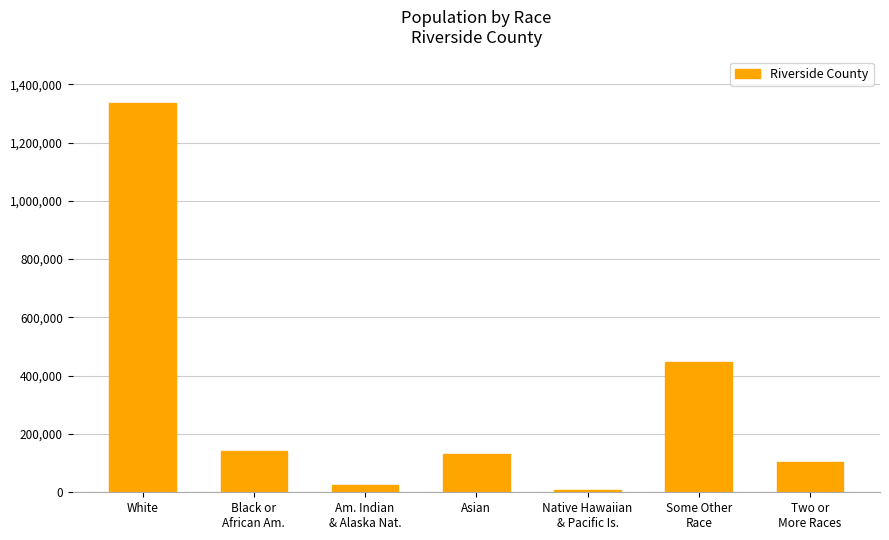

What is the sum of the values at White and Native Hawaiian
& Pacific Is.?

1342021